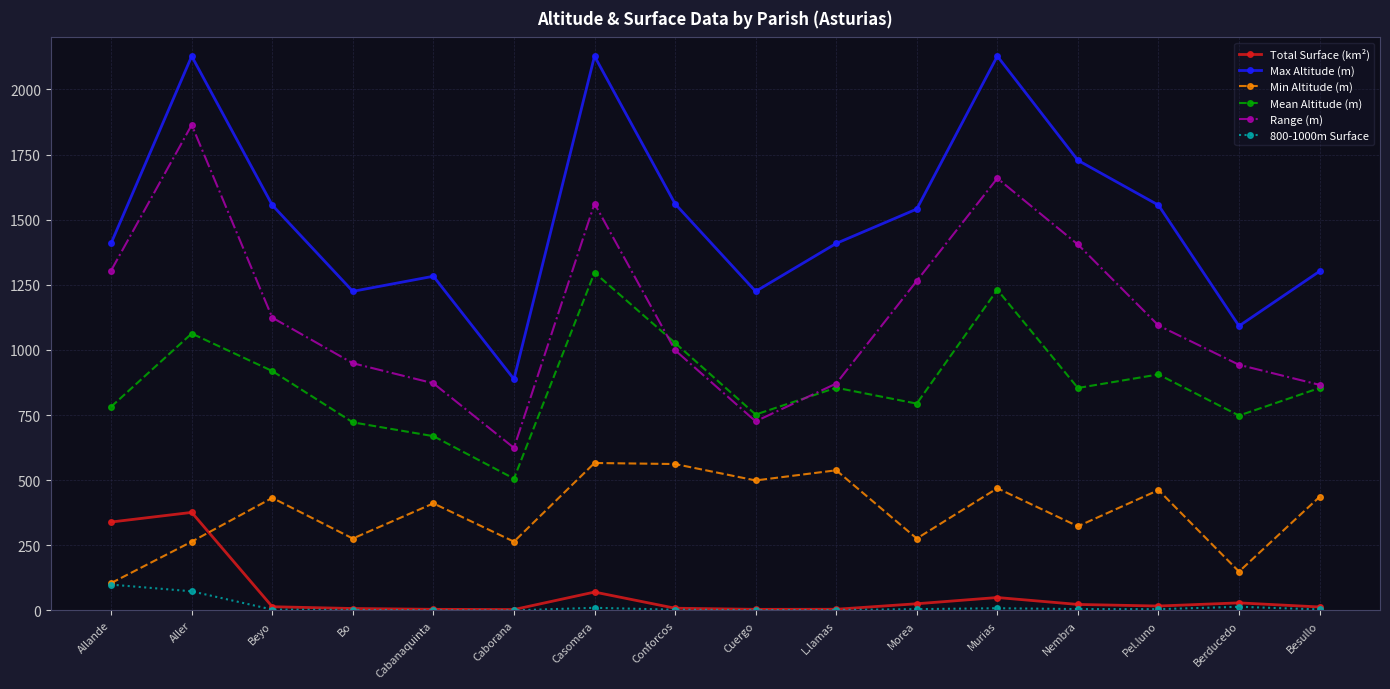

What is the difference between the maximum and second lowest values in the 800-1000m Surface series?

98.3